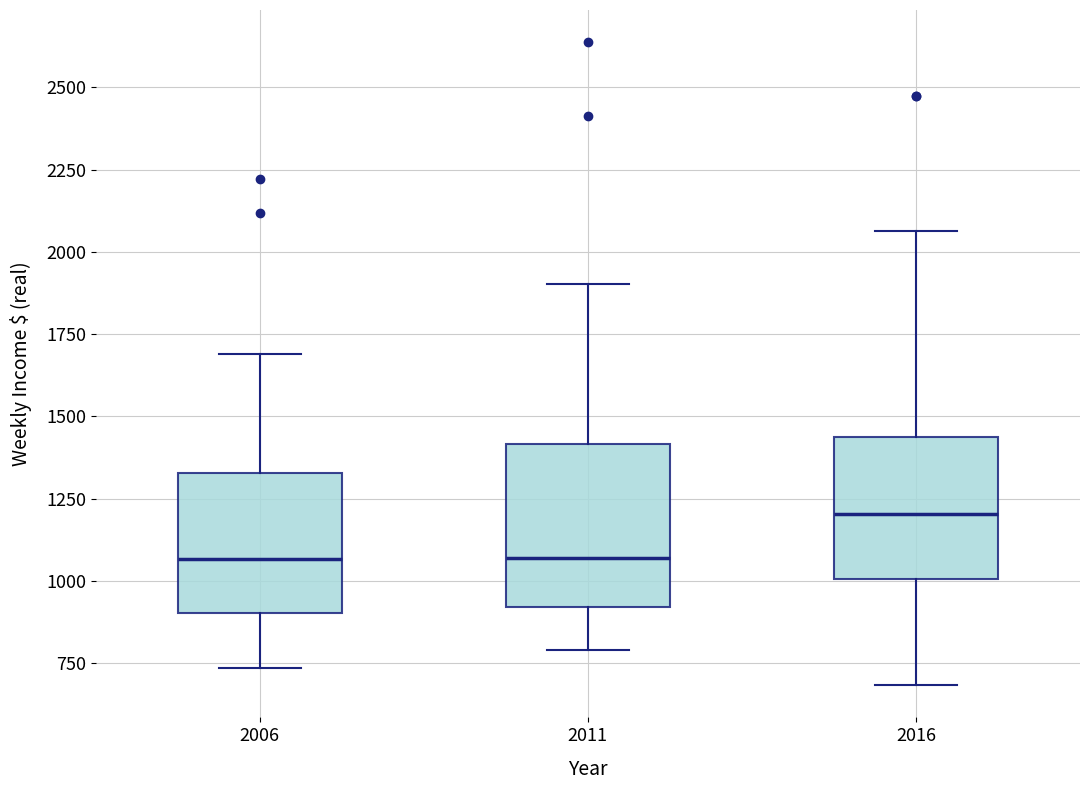

Reading left to right, transcribe this box plot: for each box, give where its median line is, the range the box spans, and where its two whiskers end, as read against the y-axis. The values are not printed on the chart, so give them approximately, as read against the axis.

2006: median 1050, box 900 to 1350, whiskers 750 to 1700
2011: median 1050, box 900 to 1400, whiskers 800 to 1900
2016: median 1200, box 1000 to 1450, whiskers 700 to 2050